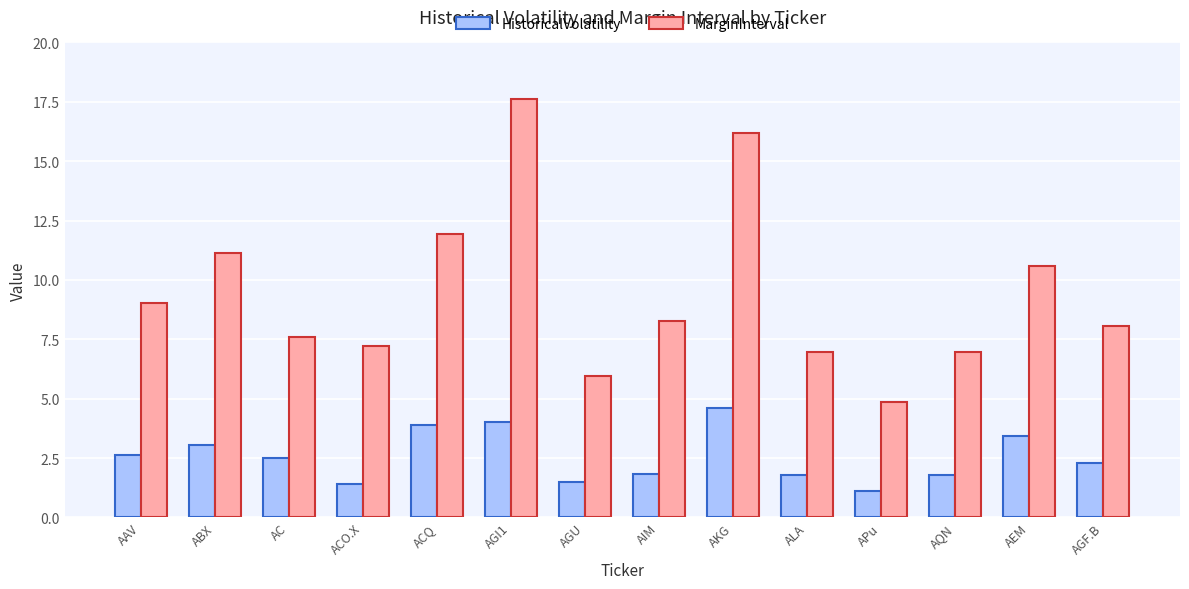

Reading left to right, list all the values displayed in this chart.

HistoricalVolatility: 2.6	3.0	2.5	1.4	3.9	4.0	1.5	1.8	4.6	1.8	1.1	1.8	3.4	2.3
MarginInterval: 9.0	11.1	7.6	7.2	12.0	17.6	5.9	8.3	16.2	7.0	4.9	7.0	10.6	8.1